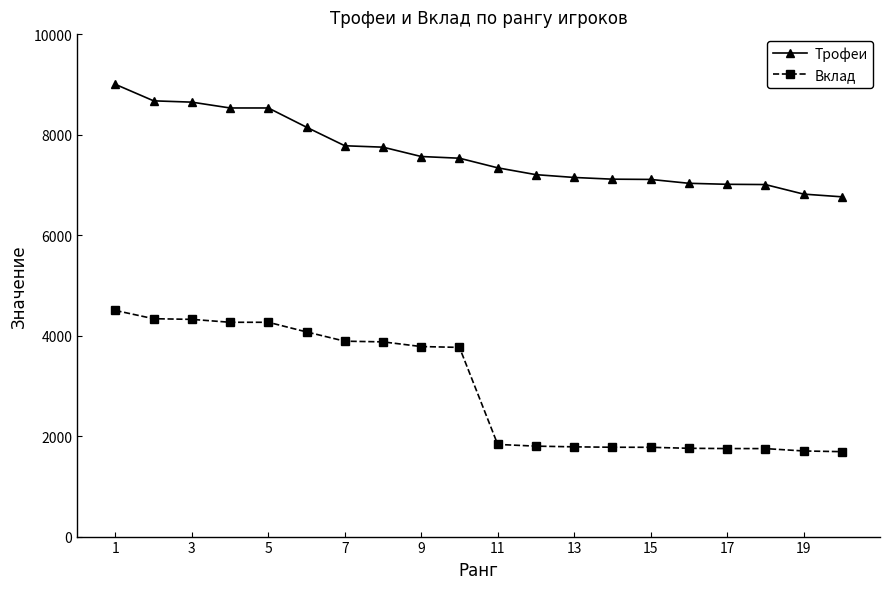

At how many categories does at least one series exceed 1981?

20